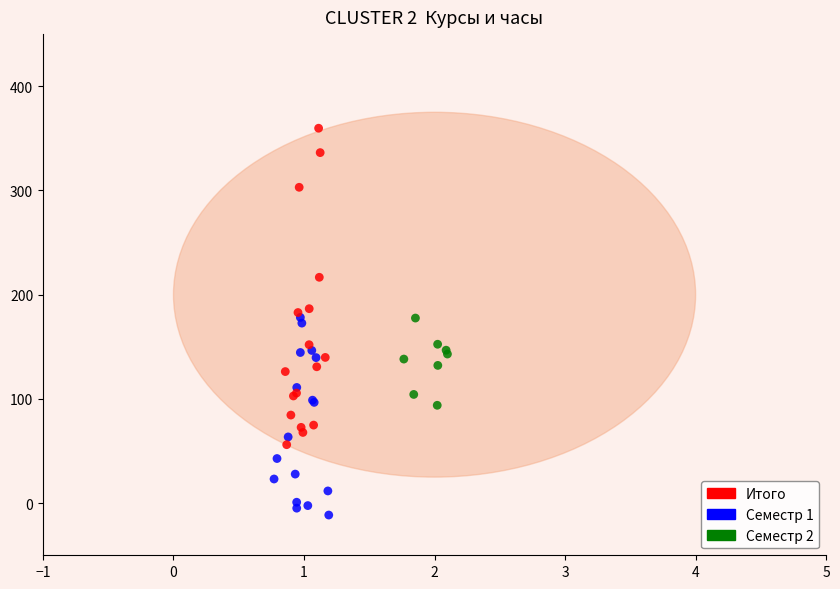

Which series contains the lowest Y value?

Семестр 1